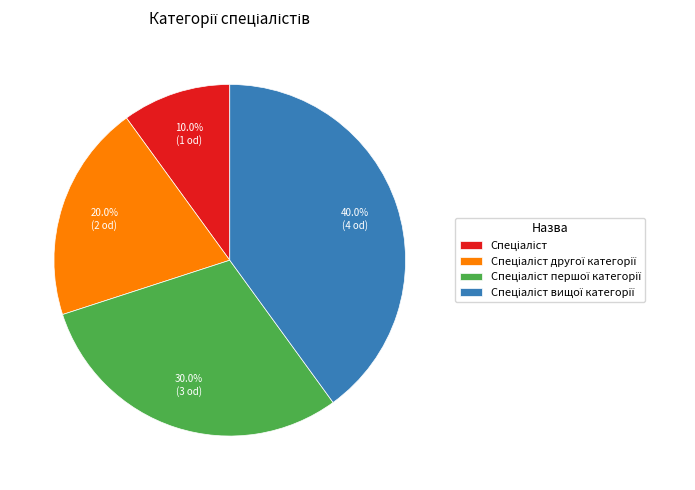

Is there a majority slice in this chart?

No